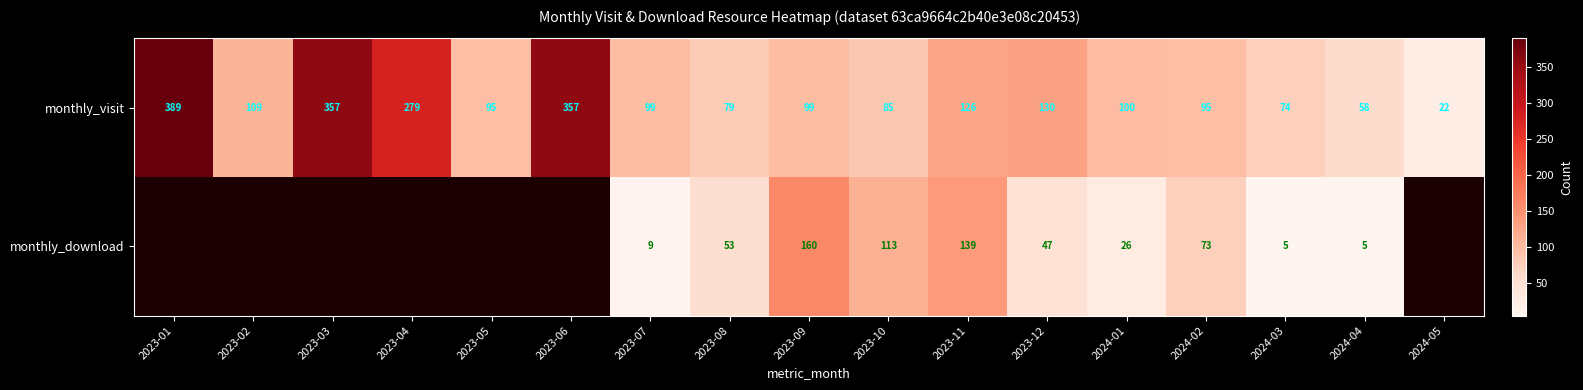

What is the average value of the monthly_visit series?

150